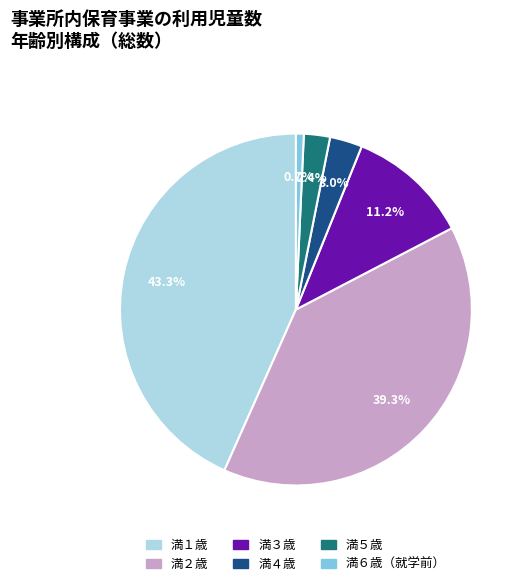

The 満１歳 slice represents 43% of the pie. True or false?

True